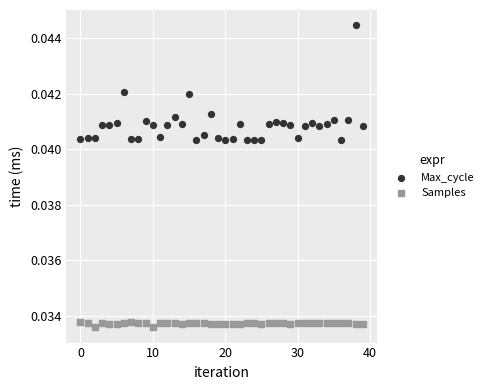

What are all the series names shown in the legend?

Max_cycle, Samples